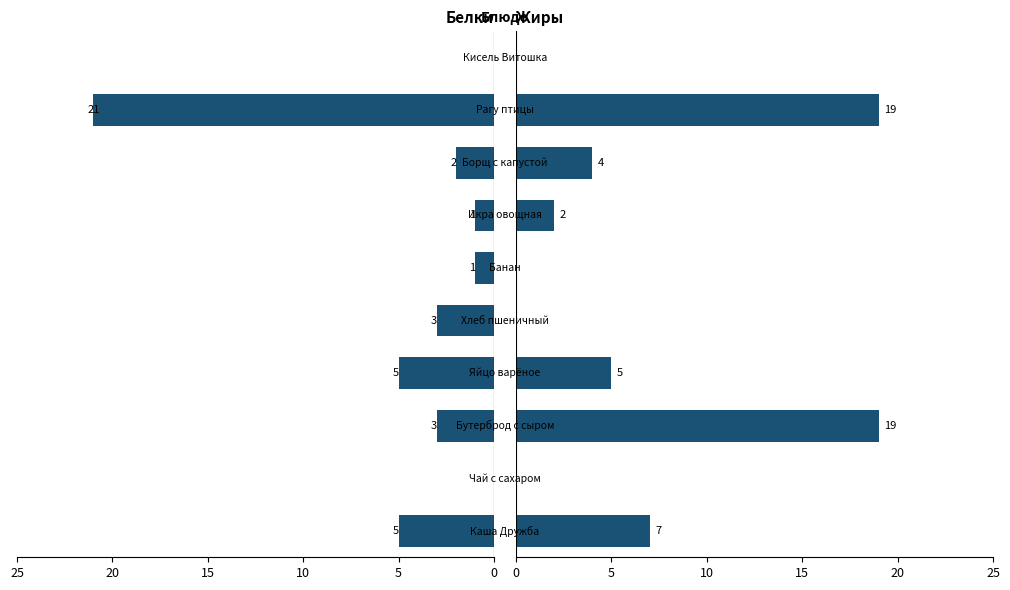

What is the sum of all Жиры values?

56